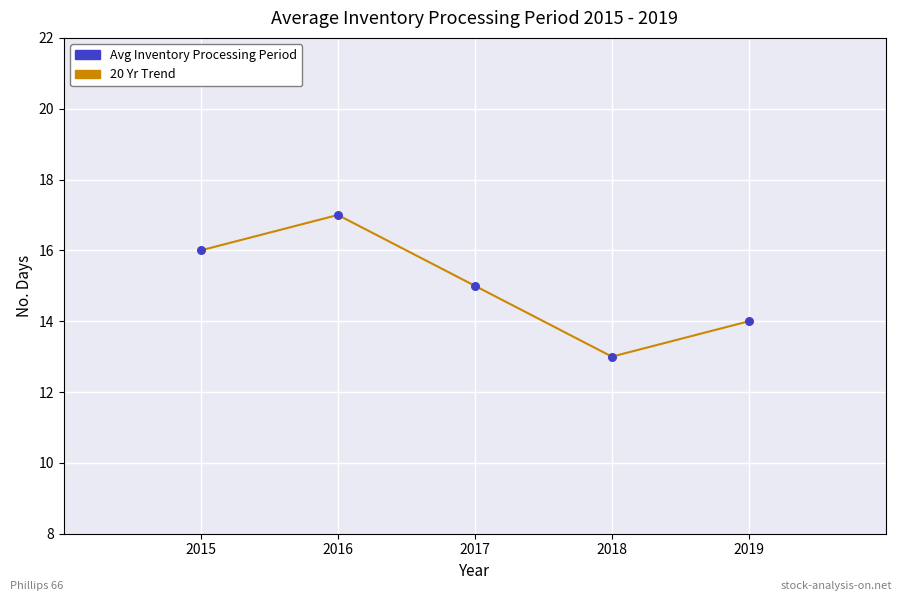

What is the average Y value?

15